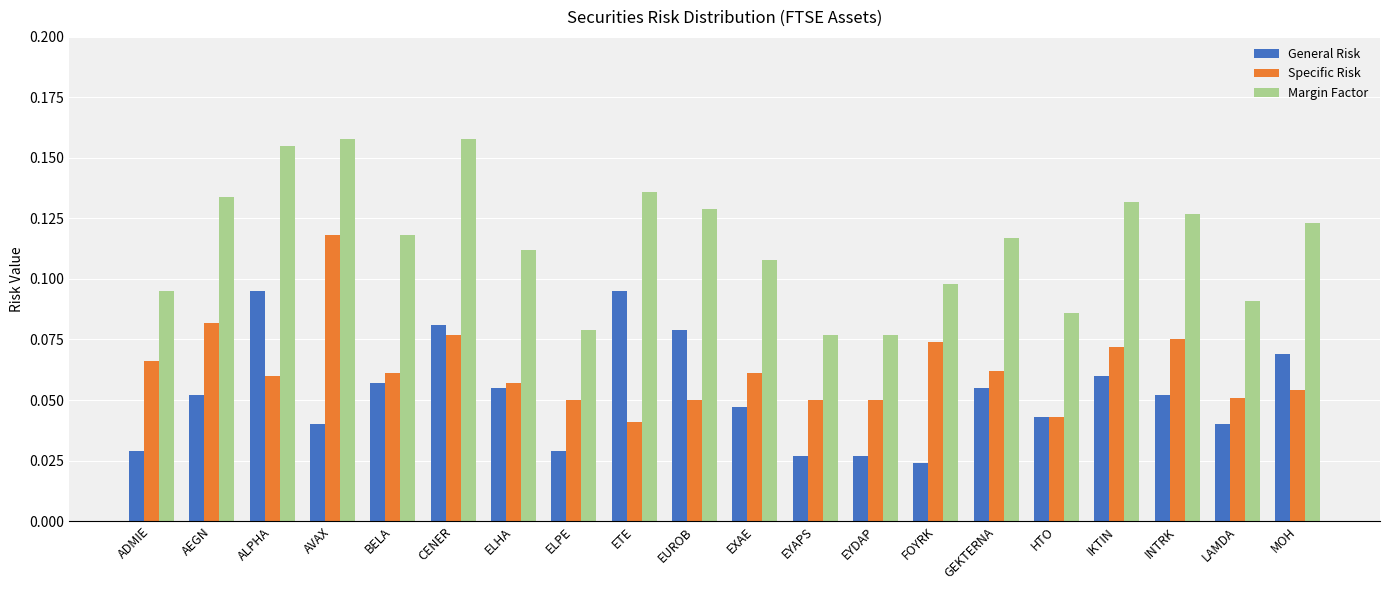

At AVAX, list the series in order from largest to smallest.

Margin Factor, Specific Risk, General Risk